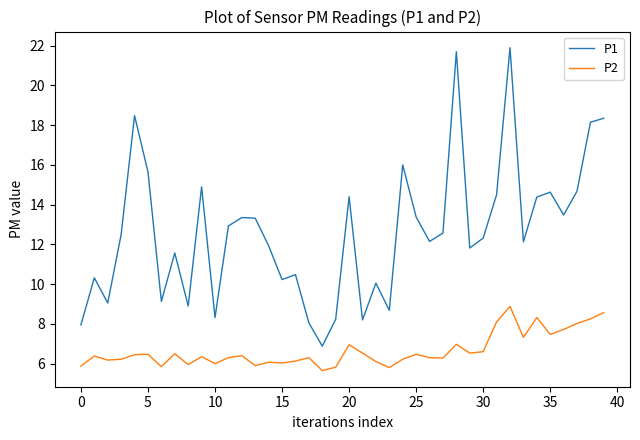

Which series has the largest total across all categories?

P1